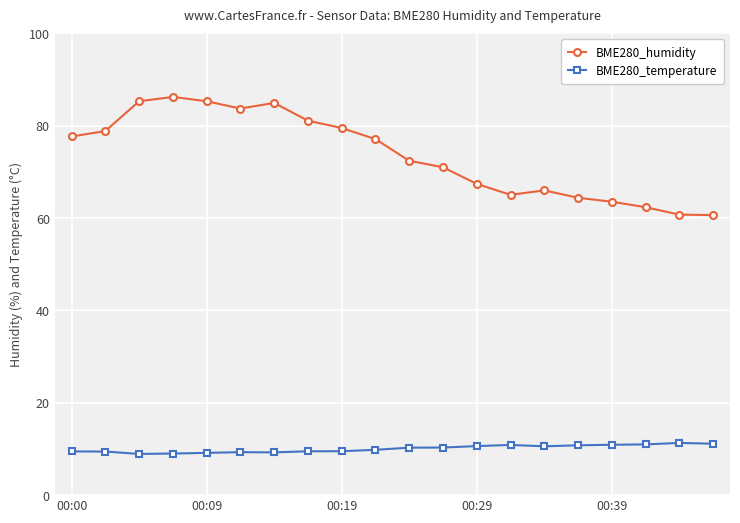

What is the value of the BME280_temperature point at the 9th from the left?

9.5